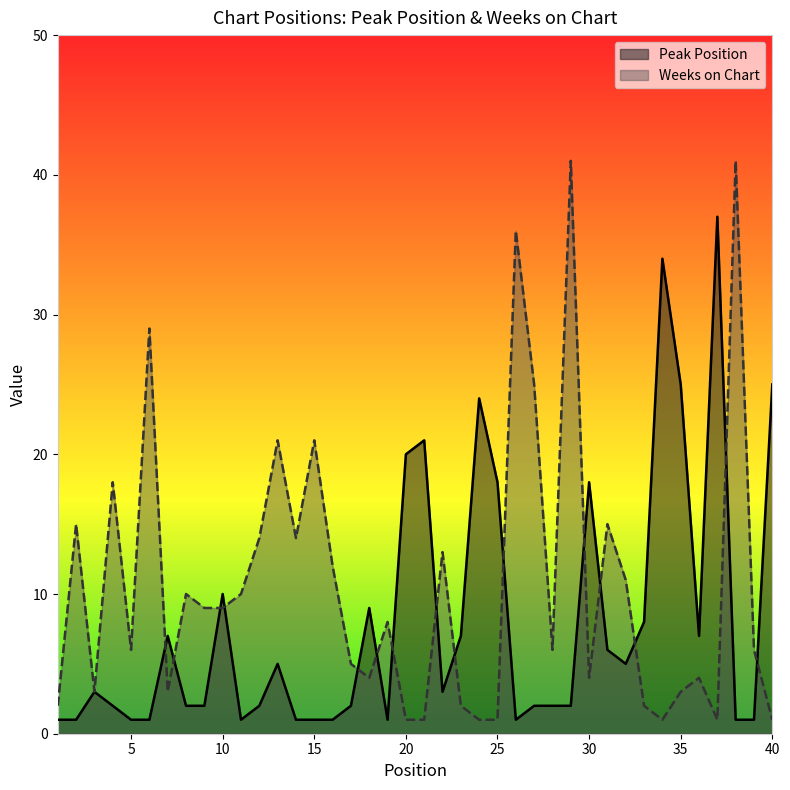

After their last crossing, which series has the higher values: Weeks on Chart or Peak Position?

Peak Position